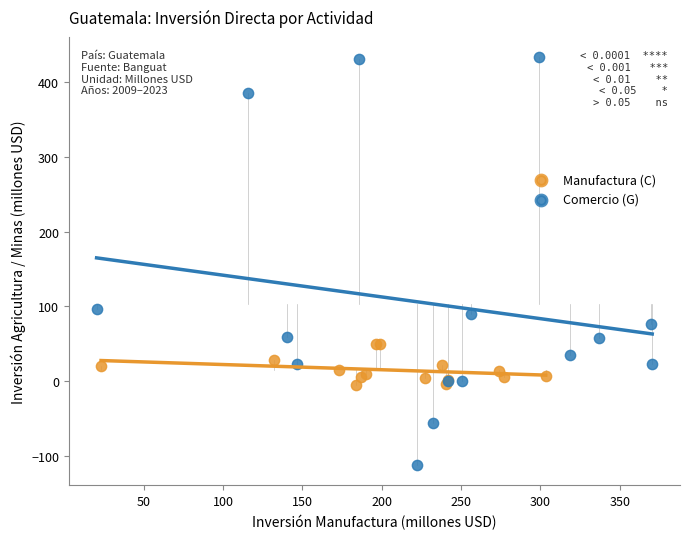

Which series reaches the maximum Y coordinate?

Comercio (G)